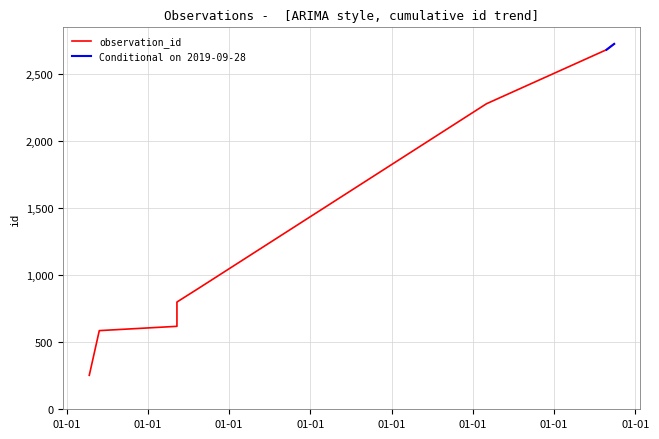

Between 2014-05-12 and 2018-03-03, which is larger?

2018-03-03